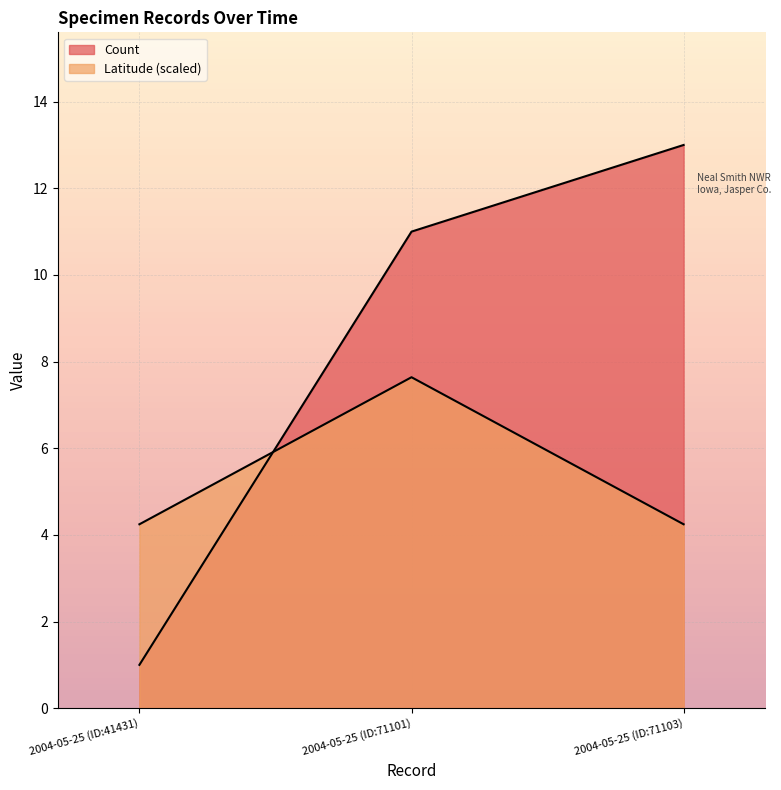

At which category is the sum across all series the highest?

2004-05-25 (ID:71101)